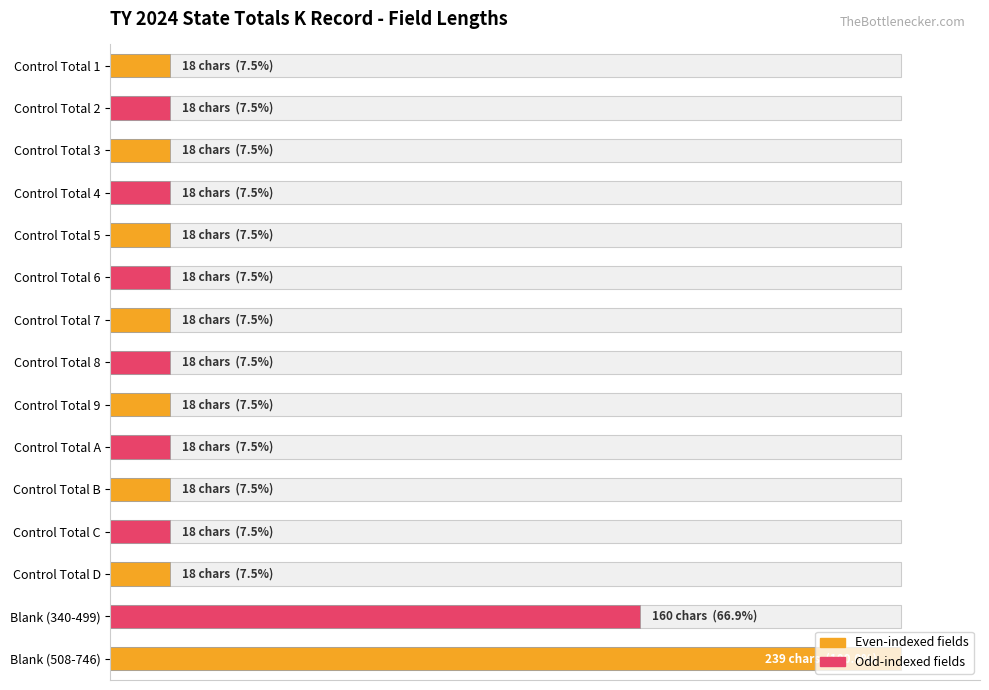

The chart shows a value of 10.8 at Control Total D. True or false?

False